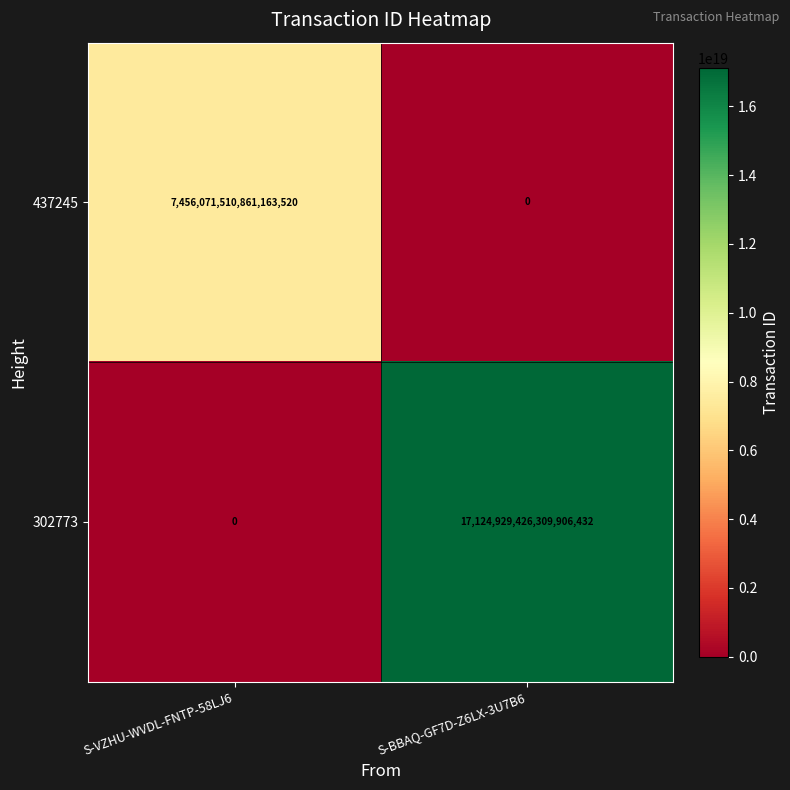

Which series changed the most between S-VZHU-WVDL-FNTP-58LJ6 and S-BBAQ-GF7D-Z6LX-3U7B6?

302773